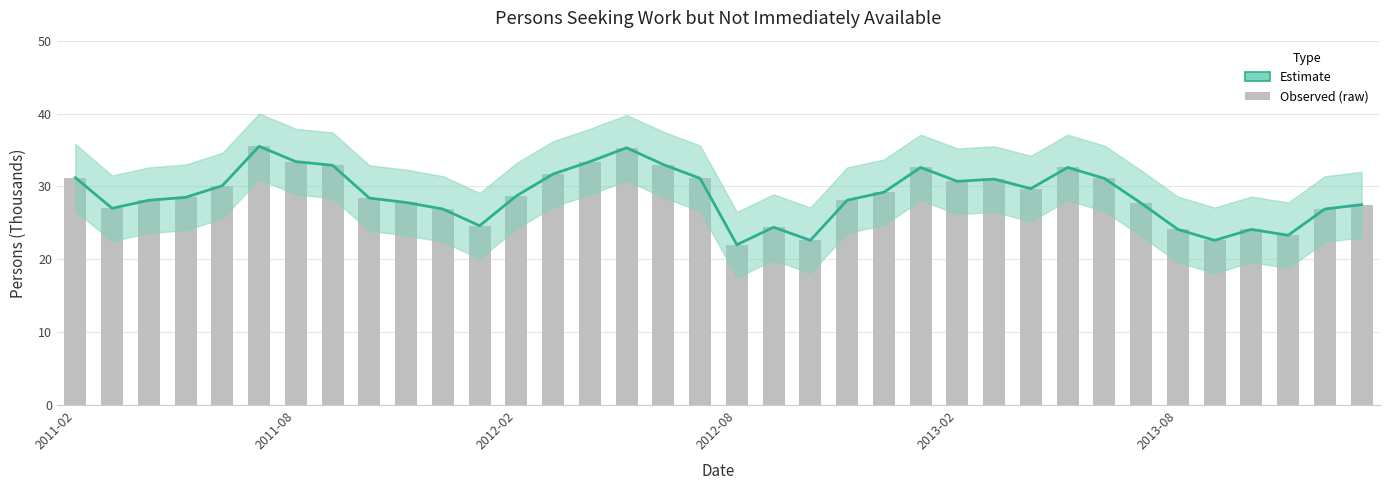

What is the value of the 34th bar from the left?

23.3